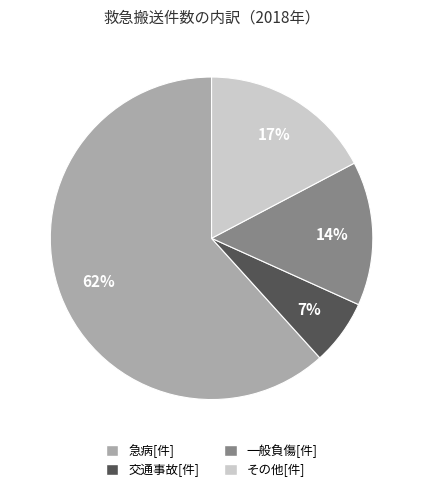

To the nearest percent, what is the difference between the largest and smallest slice percentages?

55%